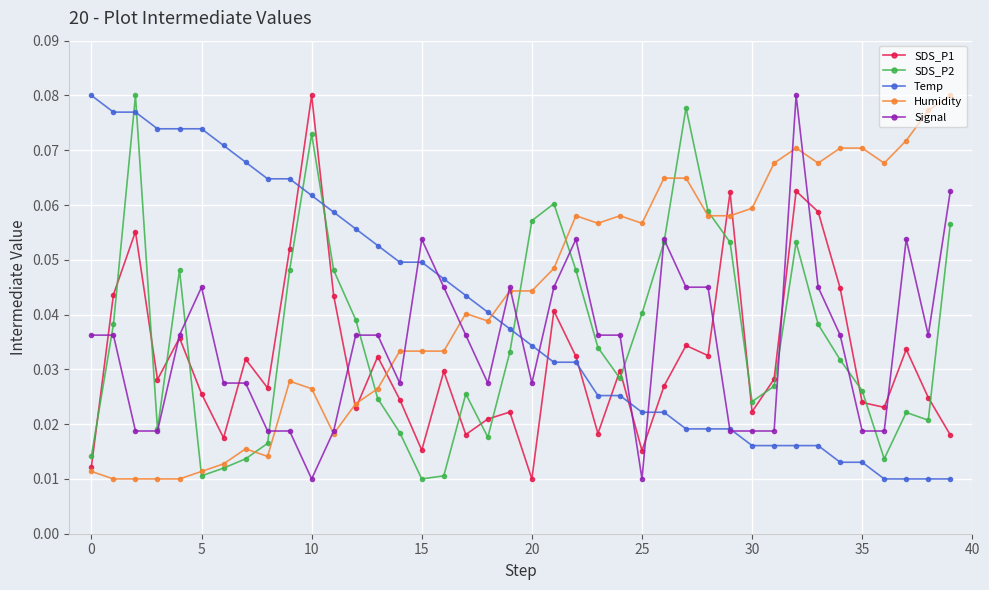

True or false: SDS_P1 and SDS_P2 intersect in this chart.

True